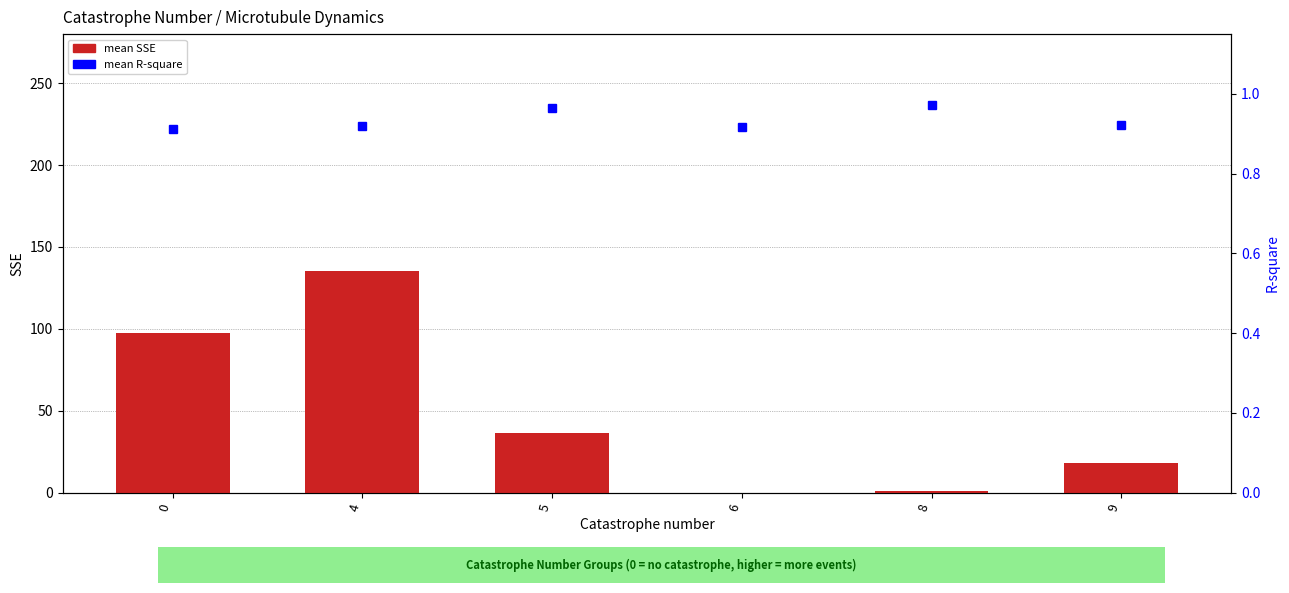

What is the average value of the mean SSE series?

48.0